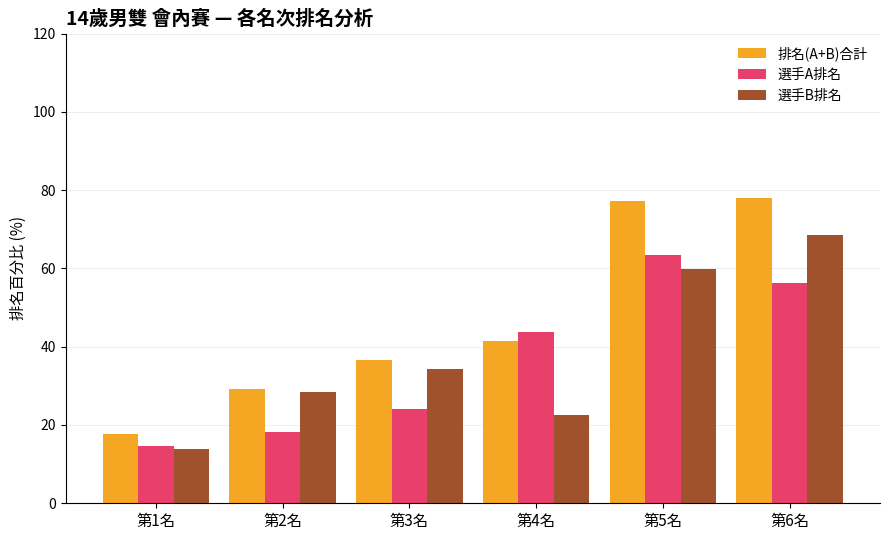

At which label does 選手B排名 reach its peak?

第6名